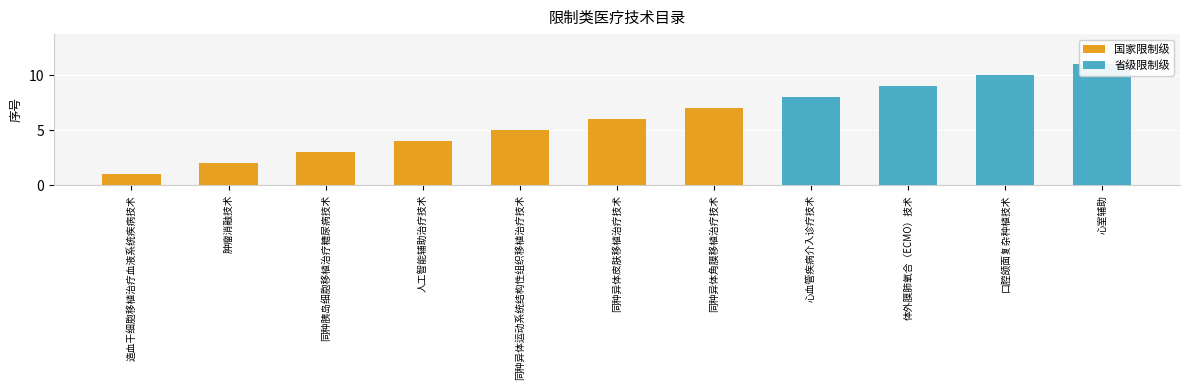

At which category is the sum across all series the highest?

心室辅助